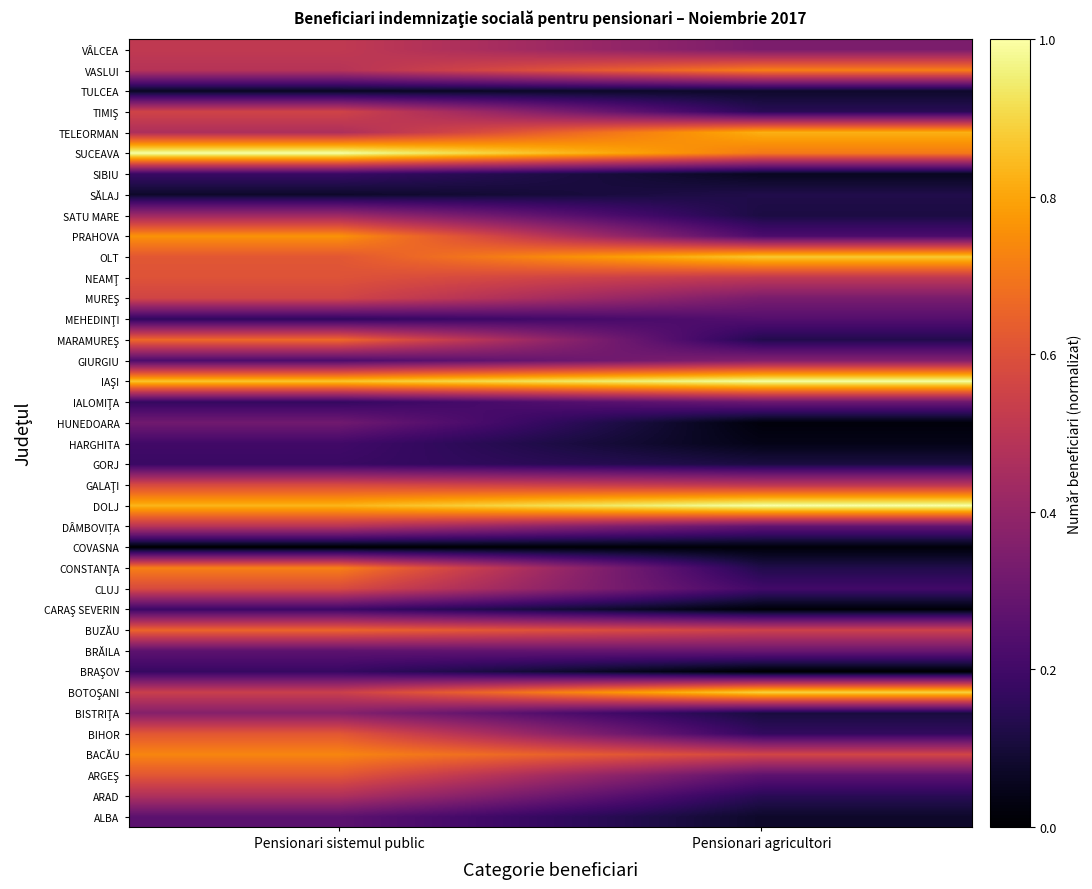

Which has a higher value, Pensionari agricultori or Pensionari sistemul public?

Pensionari sistemul public